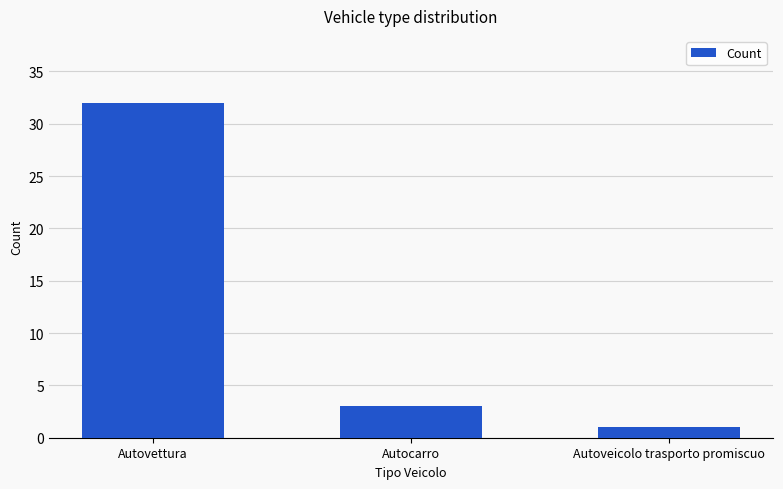

How many values are below 3?

1